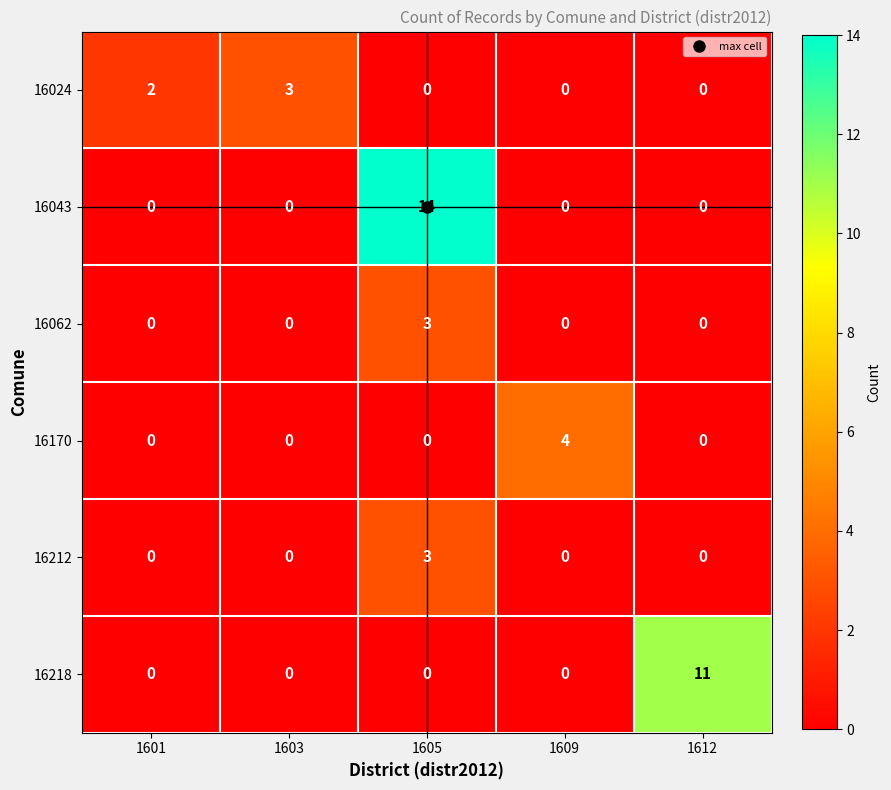

How many distinct data groups are displayed?

6